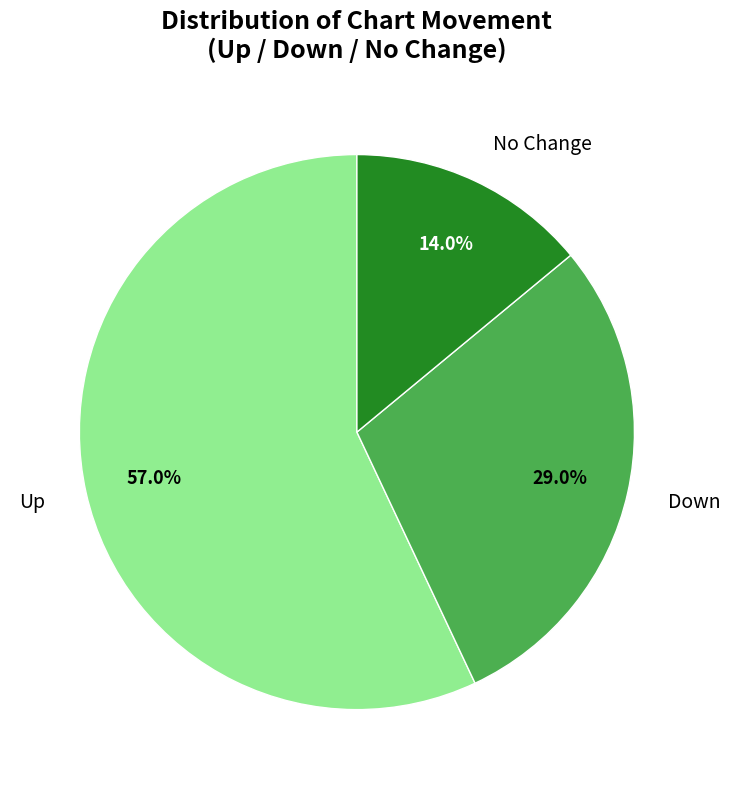

Which slice is the largest?

Up